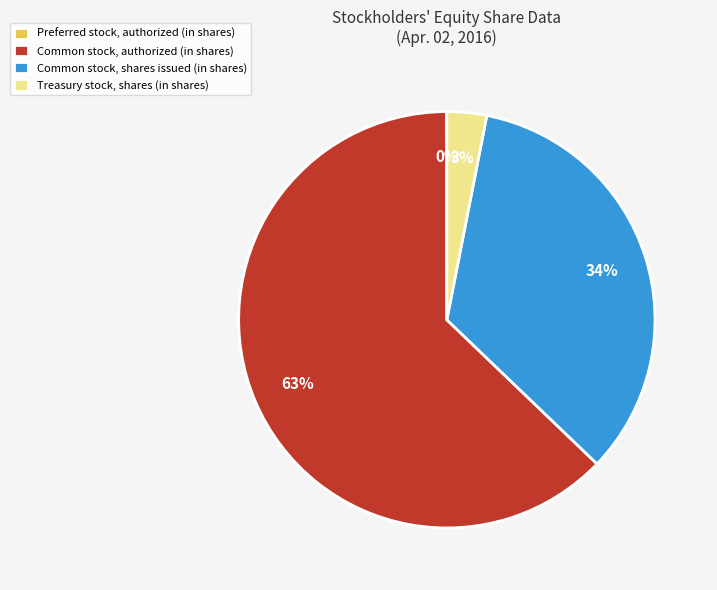

Which has a higher value, Treasury stock, shares (in shares) or Common stock, shares issued (in shares)?

Common stock, shares issued (in shares)